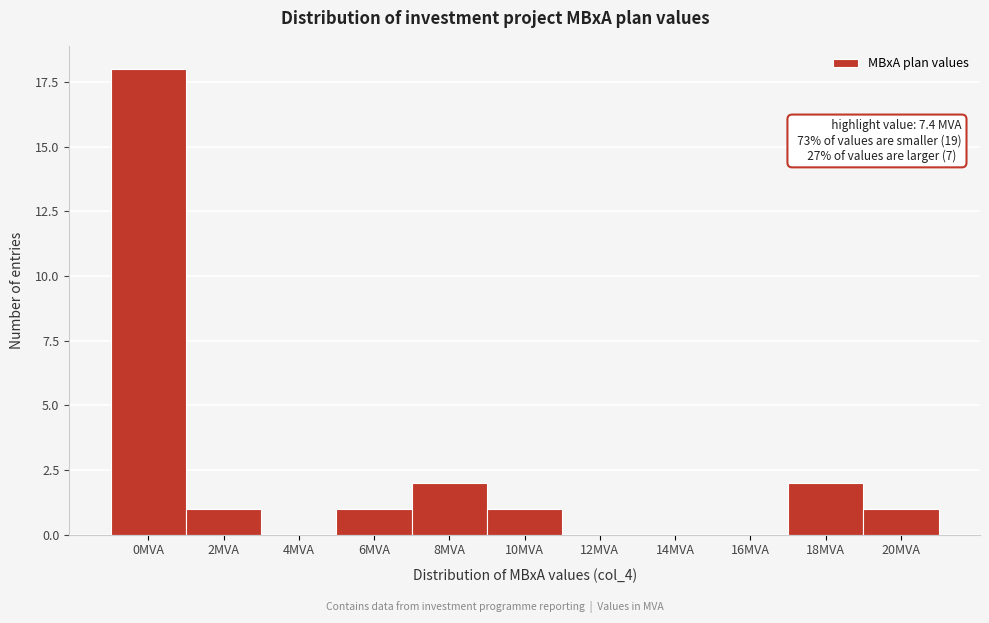

Reading left to right, list all the values displayed in this chart.

0MVA=18	2MVA=1	4MVA=0	6MVA=1	8MVA=2	10MVA=1	12MVA=0	14MVA=0	16MVA=0	18MVA=2	20MVA=1